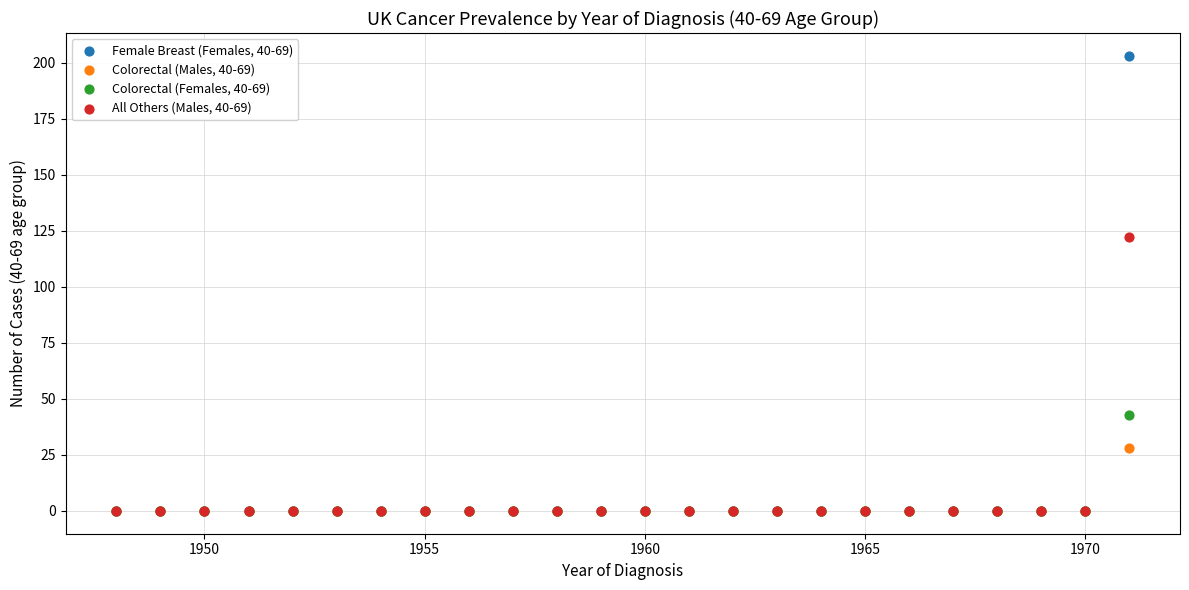

Across all series, what Y value is closest to 101?

122